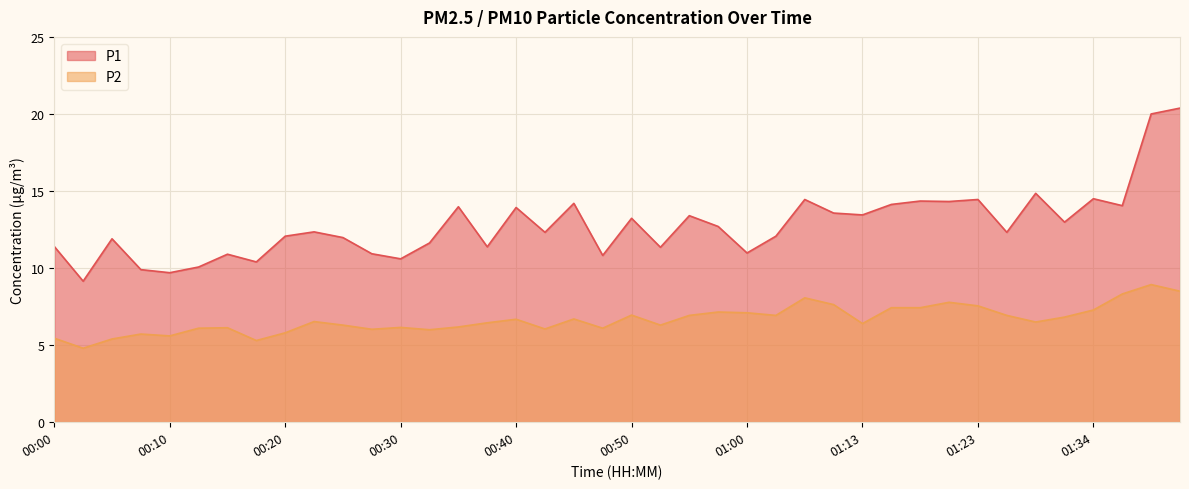

At which label is P1 closest to 14?

00:35